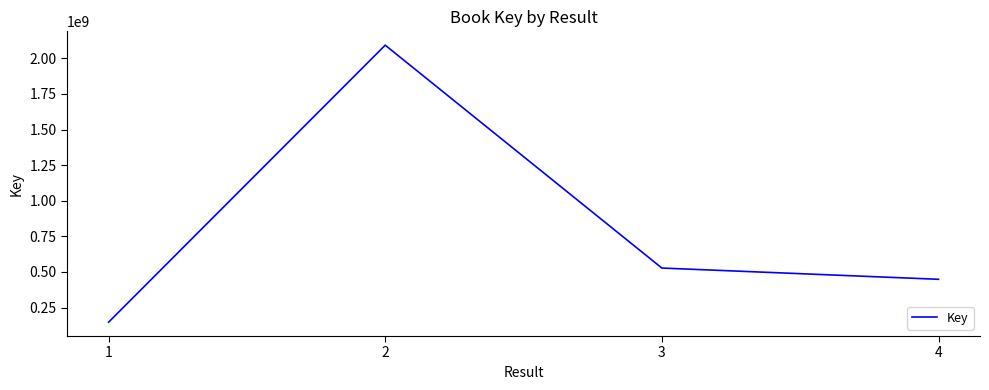

Reading left to right, transcribe all the data shown in this chart.

1=147309271	2=2091989748	3=527339692	4=448308037